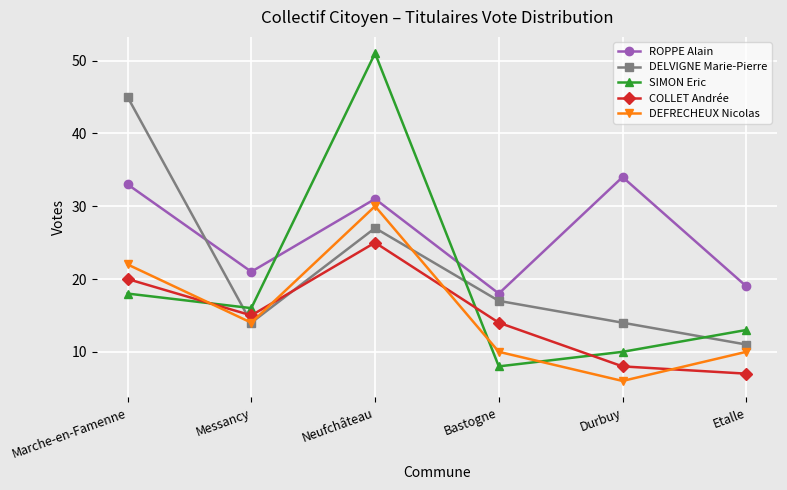

What is the difference between the second highest and minimum values in the COLLET Andrée series?

13